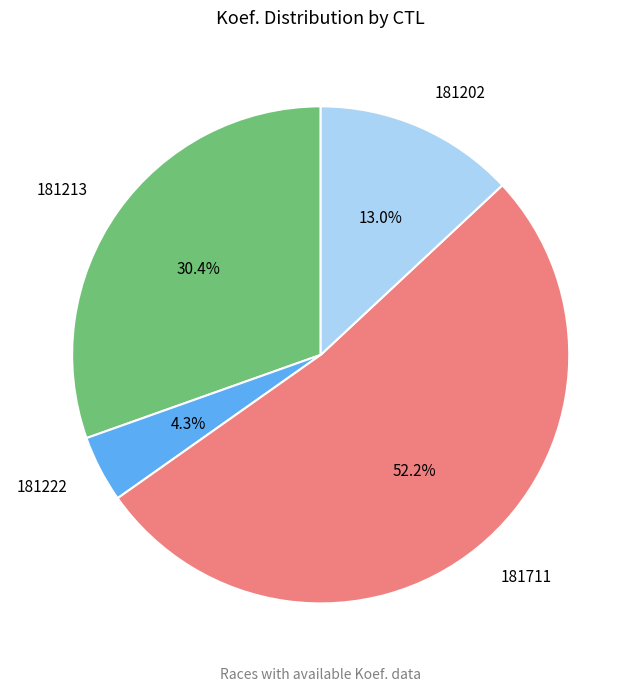

What is the smallest slice in the pie chart?

181222